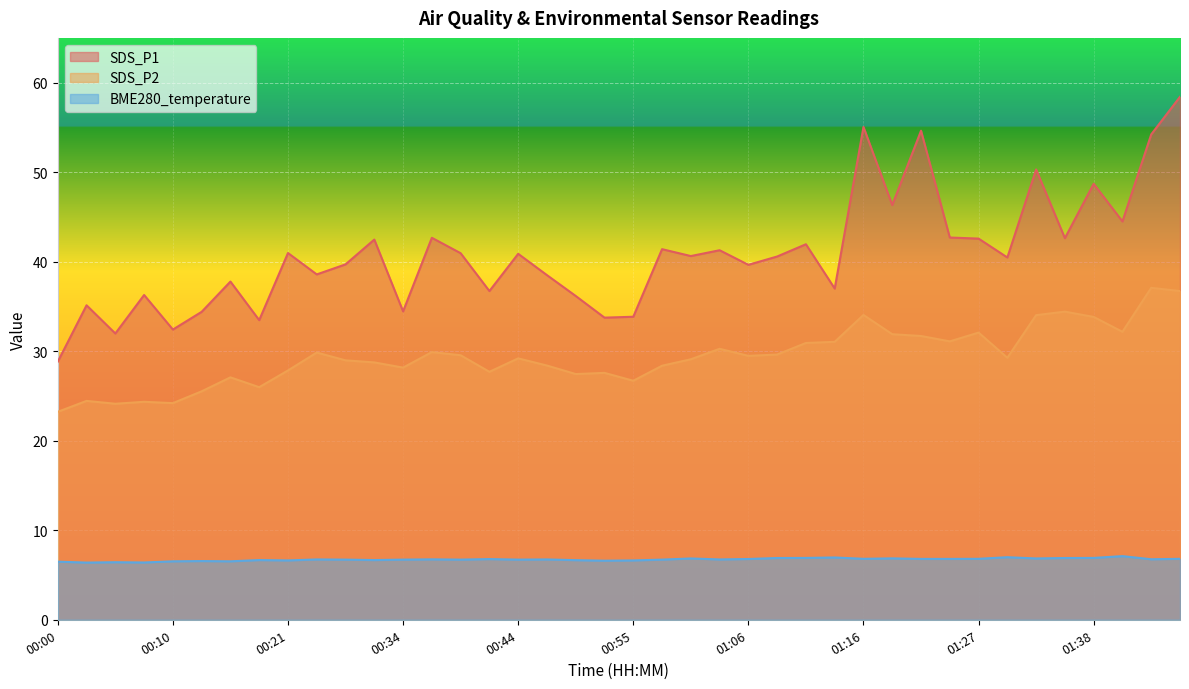

What is the difference between the highest and lowest values at 00:39?

34.2